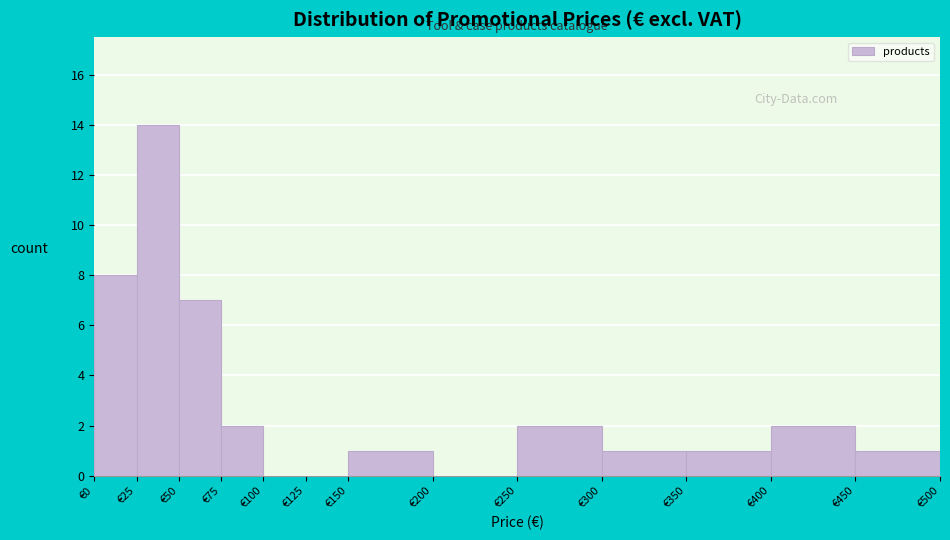

Over which range of the x-axis is the bar tallest?

25 to 50